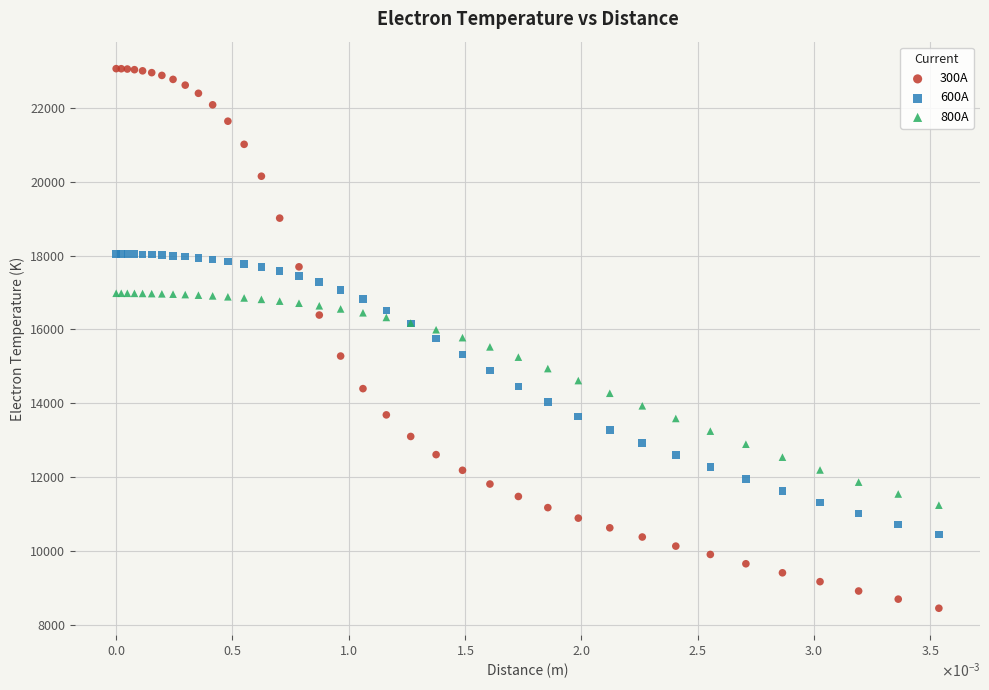

Which series has the widest spread of Y values?

300A